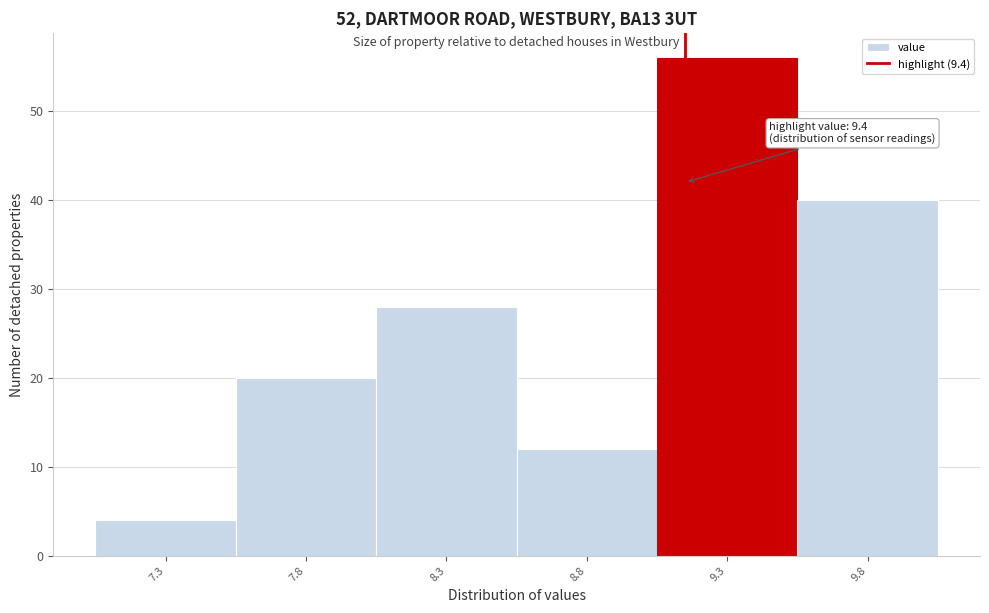

Reading left to right, extract all data points from this chart.

4	20	28	12	56	40